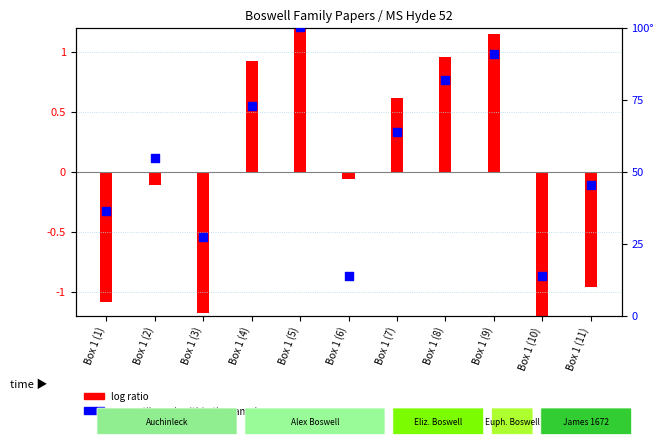

What is the change in value from Box 1 (4) to Box 1 (7)?

-9.1